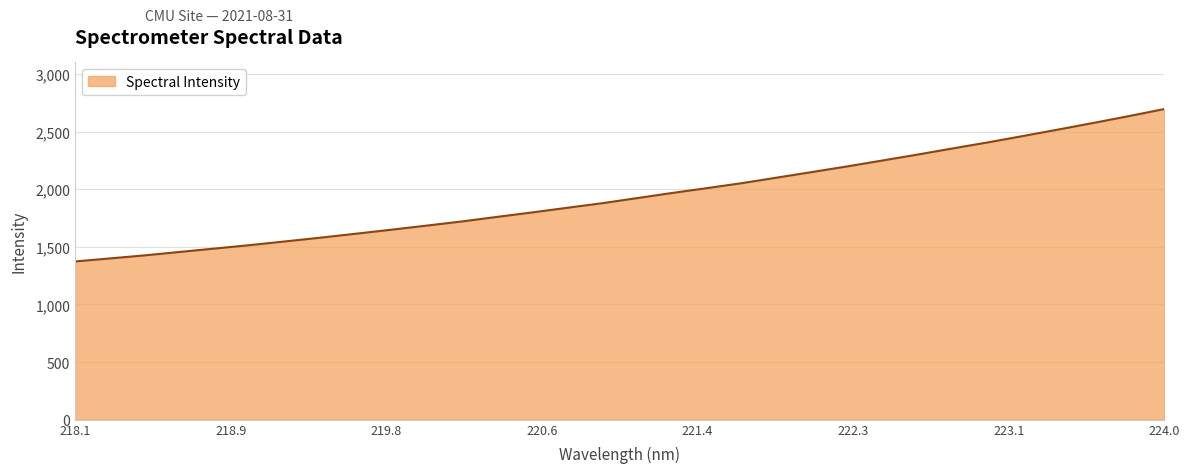

What is the difference between the maximum and minimum values?

1323.5